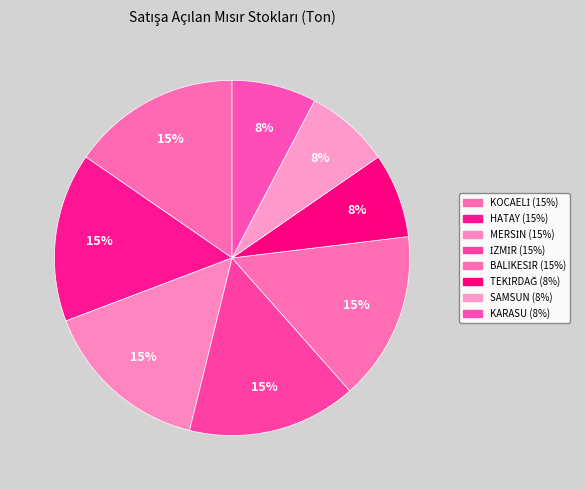

Is it true that BALIKESİR is 15% of the pie?

True